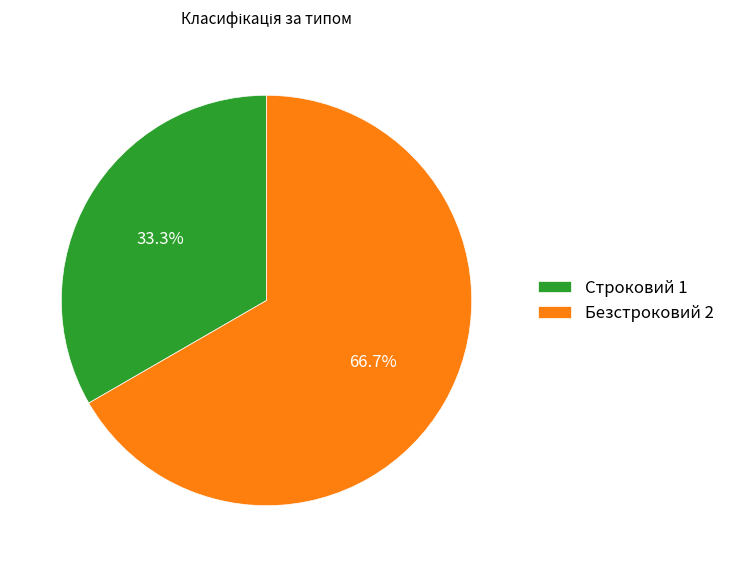

To the nearest percent, what portion does Безстроковий represent?

67%